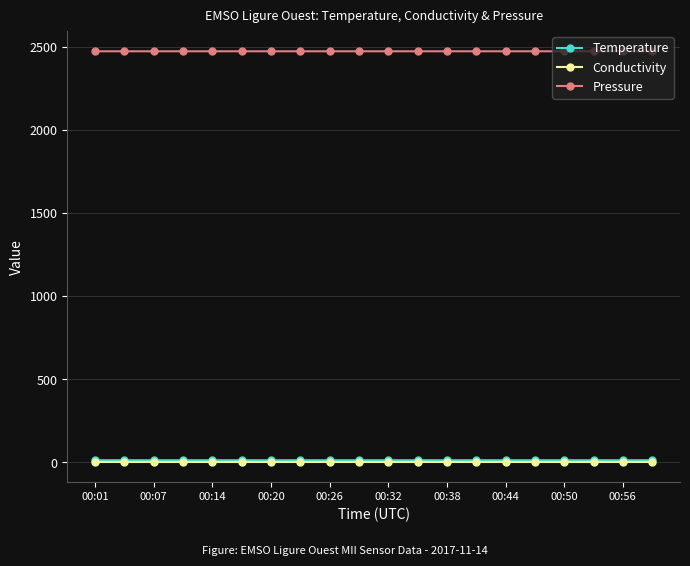

True or false: Pressure and Temperature intersect in this chart.

False